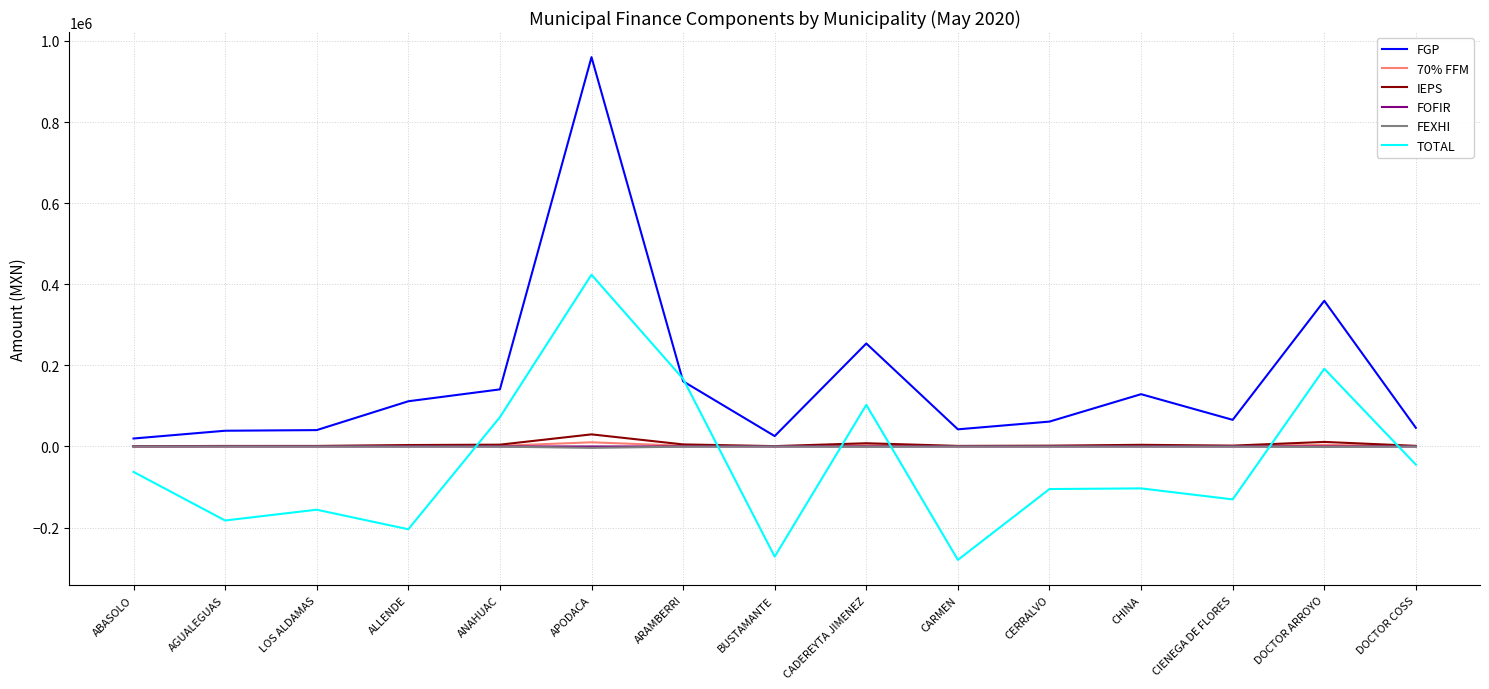

What is the maximum value shown in the chart?

959965.9